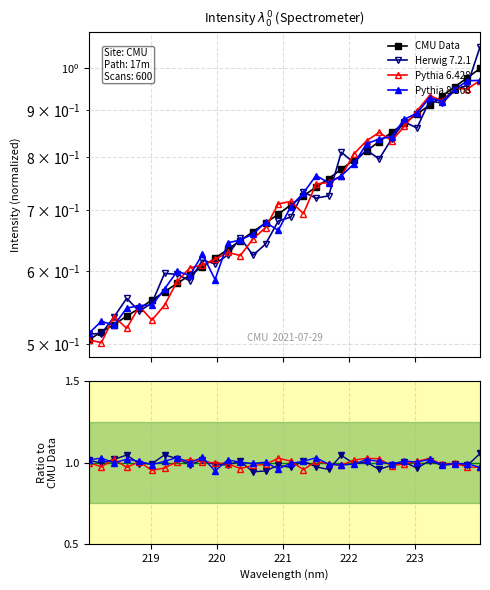

How many times do Pythia 6.428 and Pythia 8.308 cross each other?

14